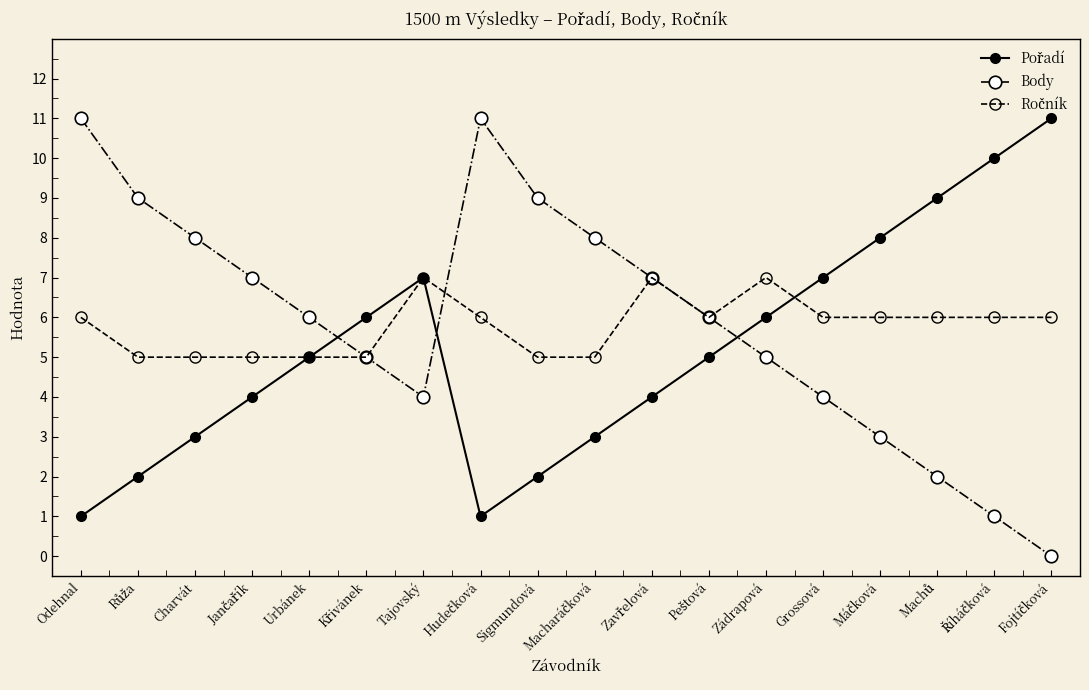

How many distinct data groups are displayed?

3